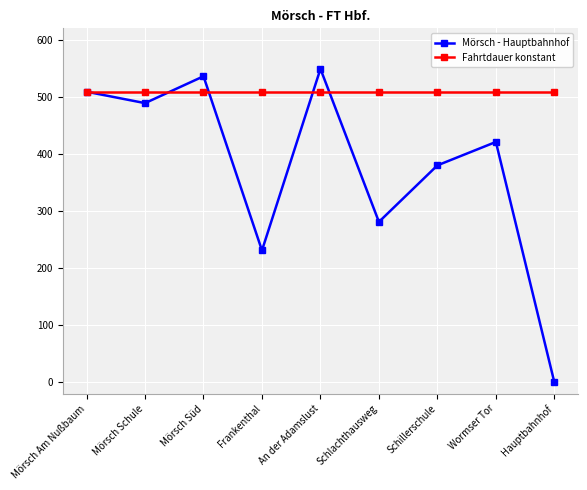

What is the label of the 8th point from the left?

Wormser Tor